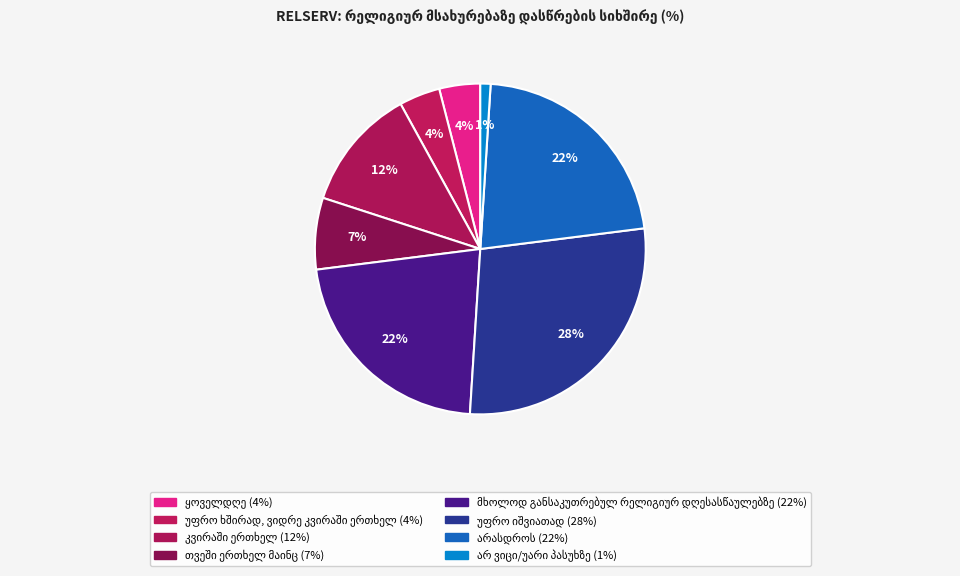

Does არ ვიცი/უარი პასუხზე represent more than half of the total?

No